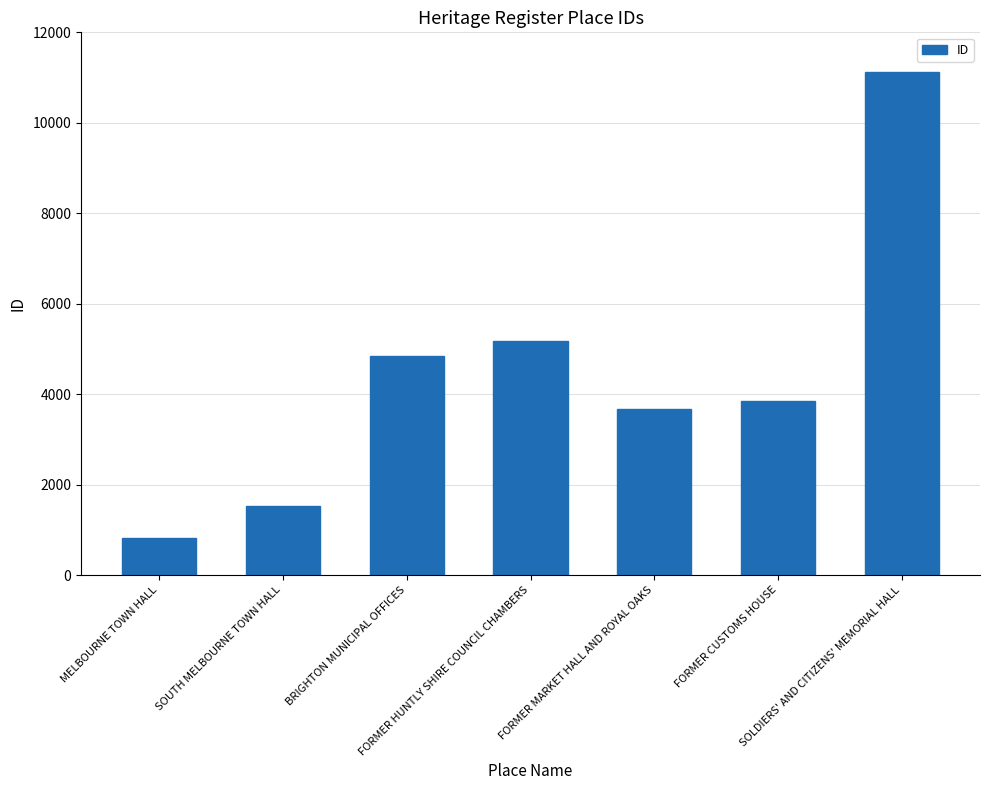

What is the maximum value shown in the chart?

11114